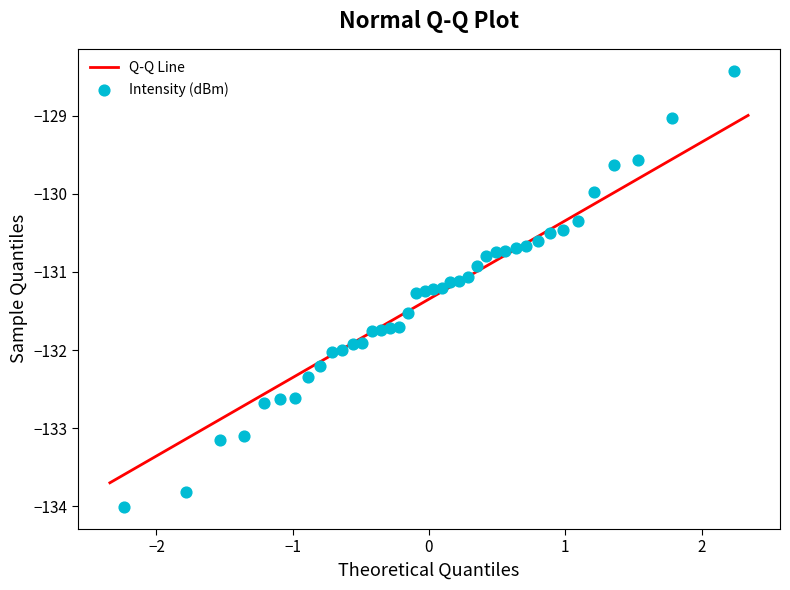

What is the range of X values (max minus min)?

4.5